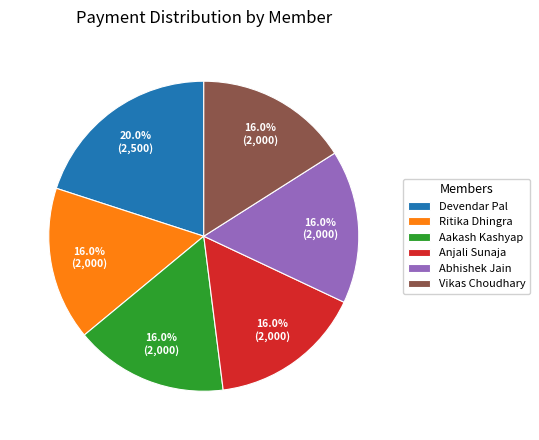

Is there any slice that represents more than half of the pie?

No